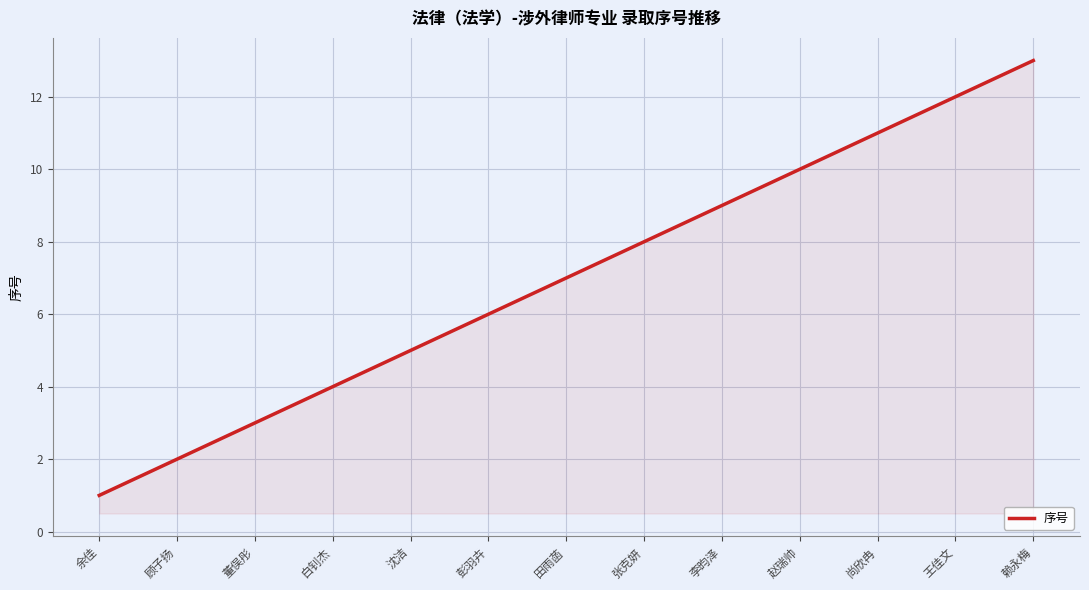

Is it true that the value at 董俣彤 is 2?

False